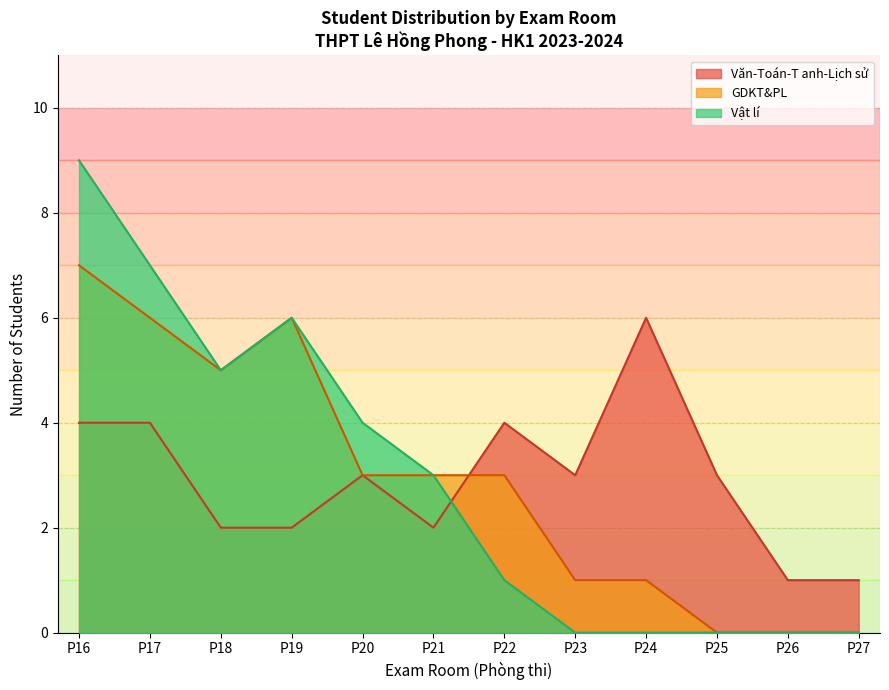

What is the approximate value of Văn-Toán-T anh-Lịch sử at P17?

4